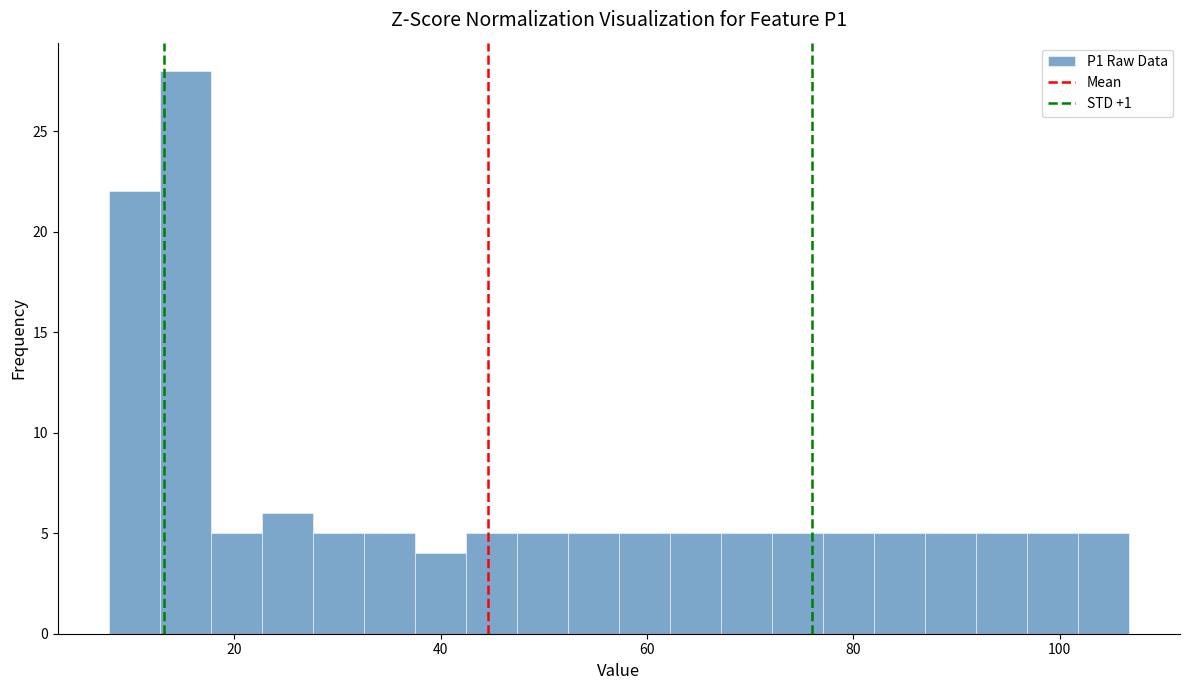

Read against the x-axis, roughly where is the centre of the tallest bar?

16